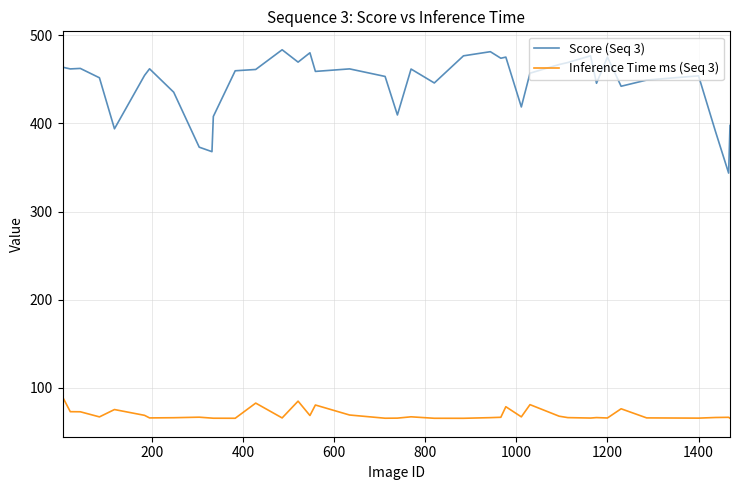

Which series has the largest total across all categories?

Score (Seq 3)